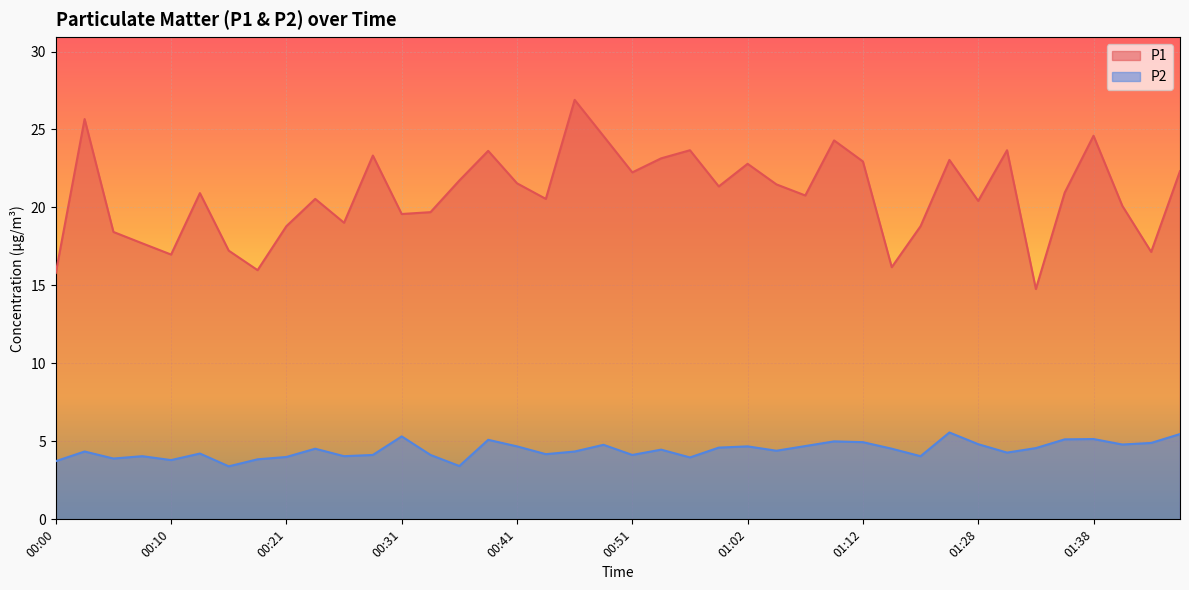

The value of P1 at 00:33 is 19.7. True or false?

True